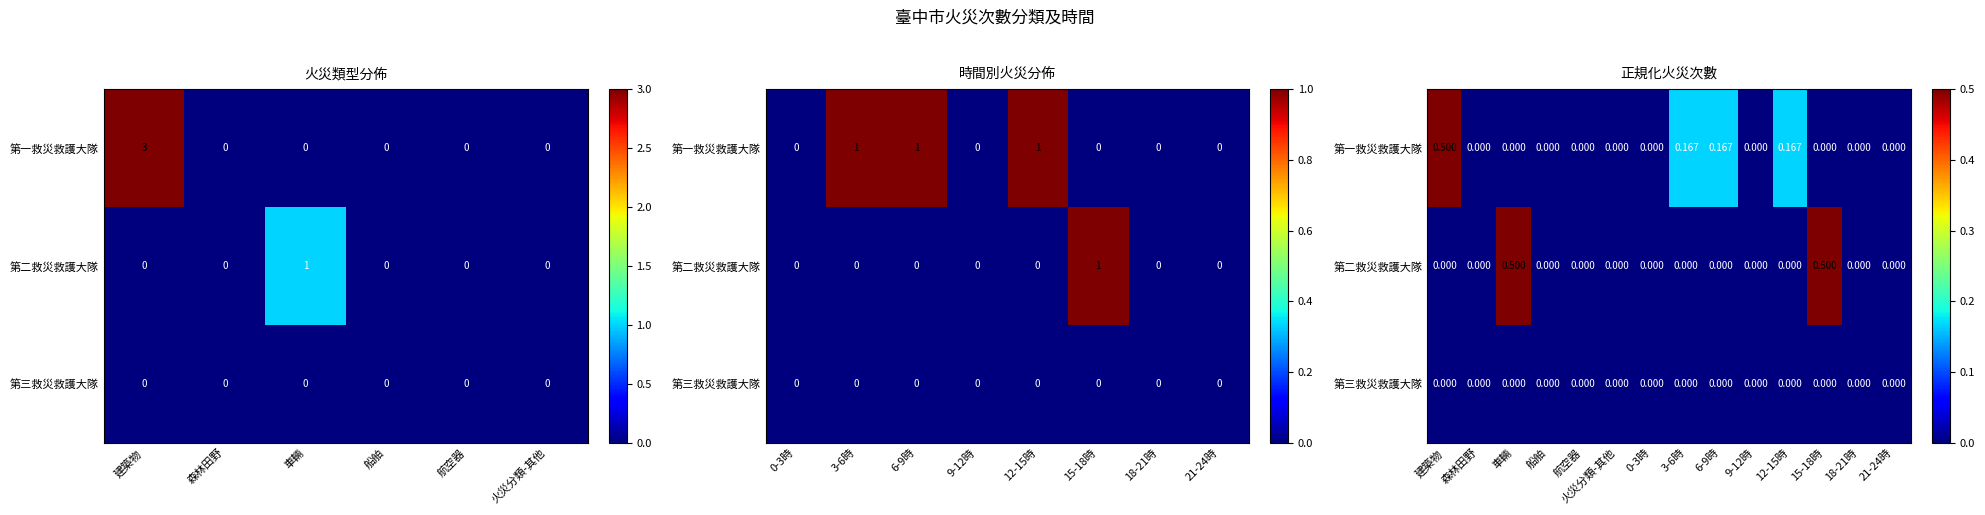

At 船舶, list the series in order from smallest to largest.

第一救災救護大隊, 第二救災救護大隊, 第三救災救護大隊